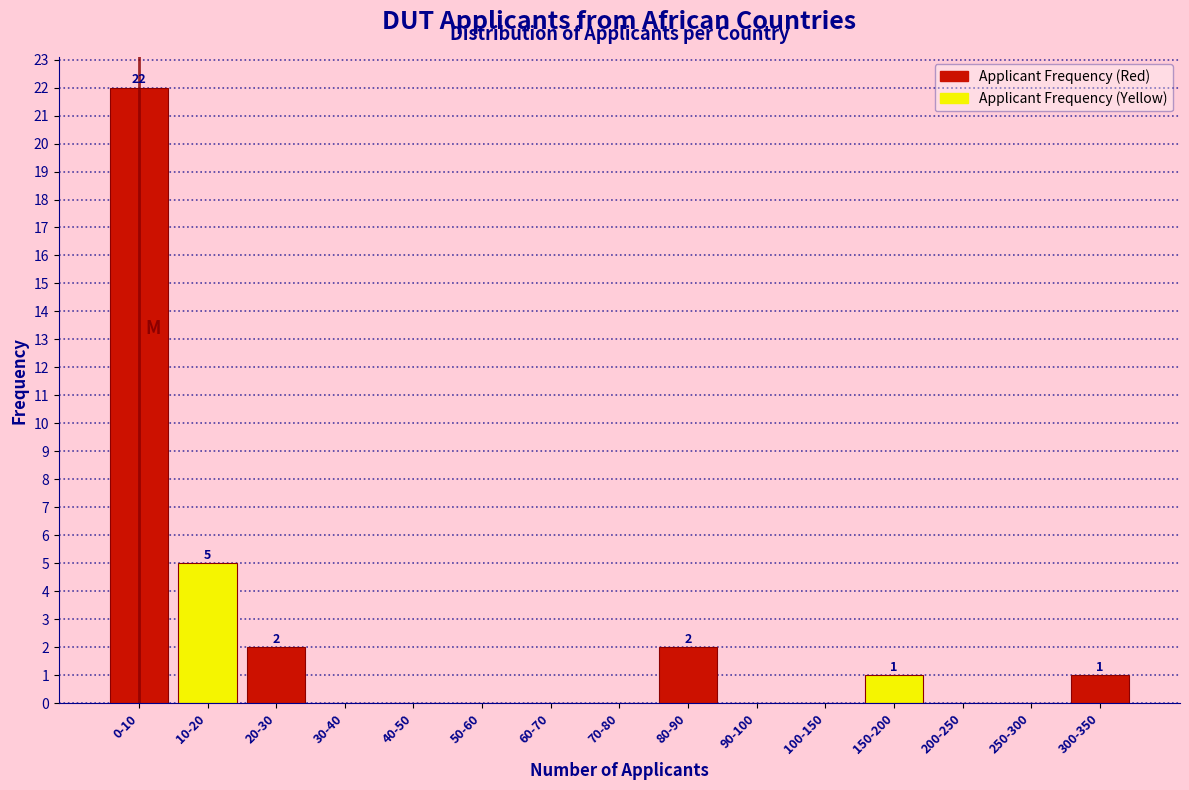

Reading left to right, list all the values displayed in this chart.

0-10=22	10-20=5	20-30=2	30-40=0	40-50=0	50-60=0	60-70=0	70-80=0	80-90=2	90-100=0	100-150=0	150-200=1	200-250=0	250-300=0	300-350=1